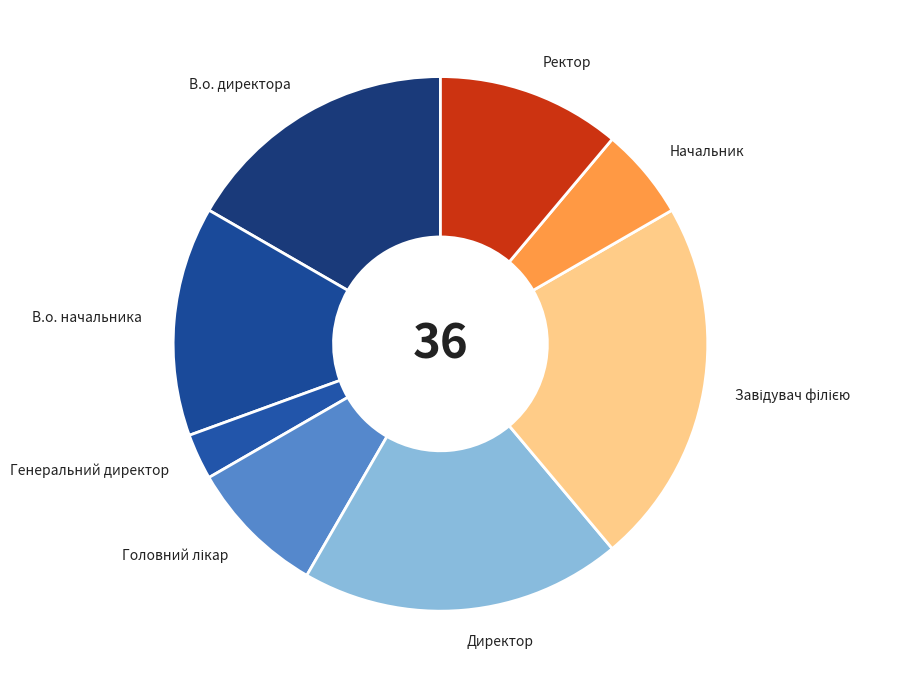

What is the smallest slice in the pie chart?

Генеральний директор